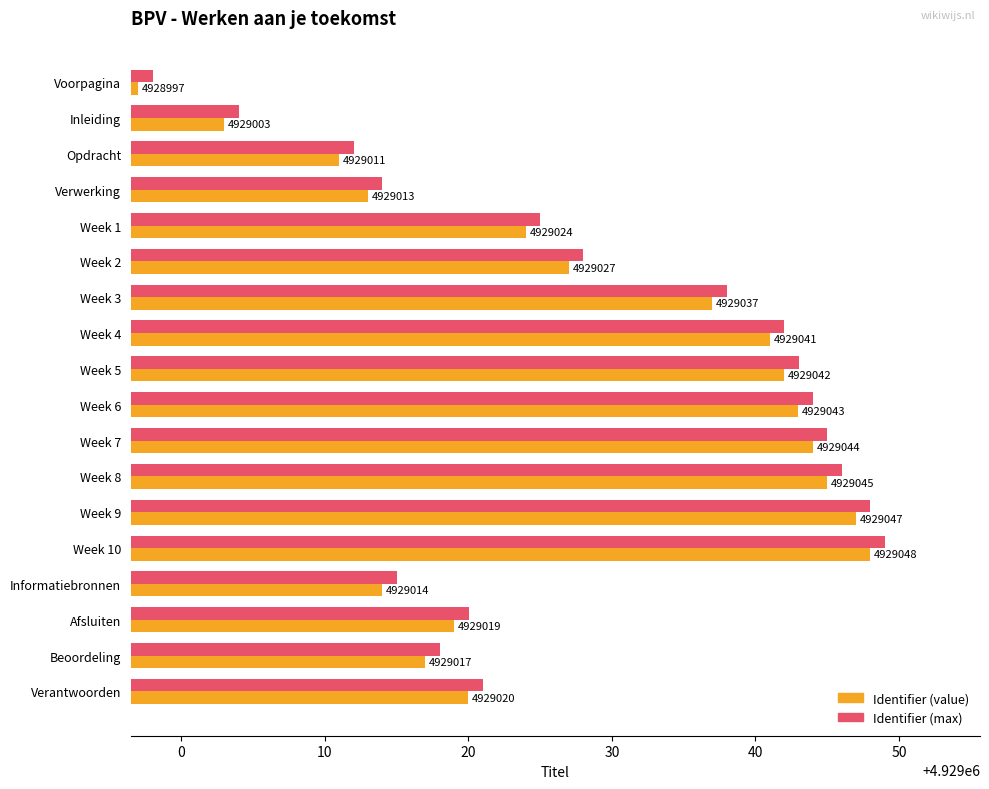

What is the average value of the Identifier (value) series?

4929027.3